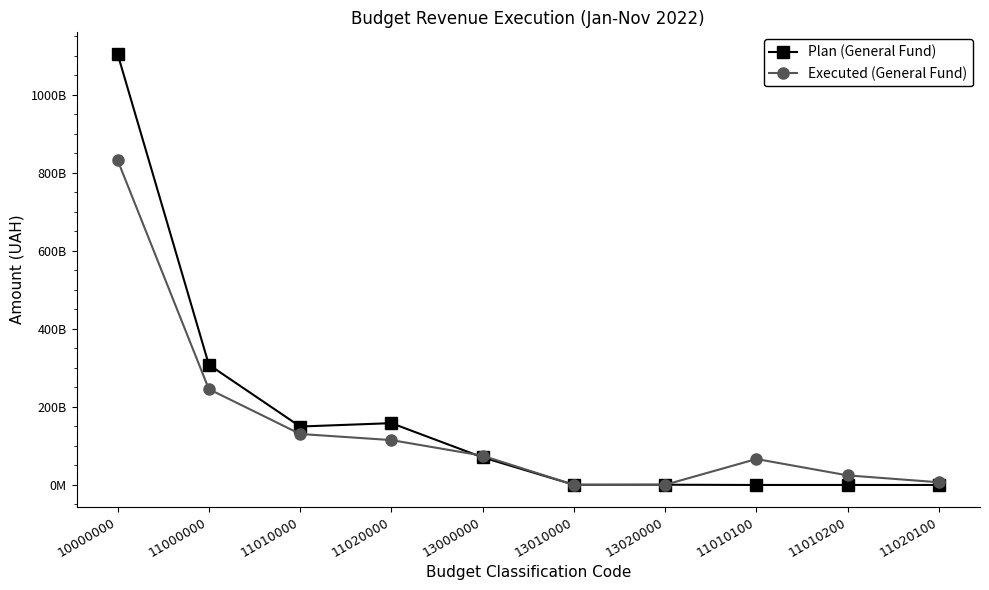

Which category has the lowest value in the Plan (General Fund) series?

11010100